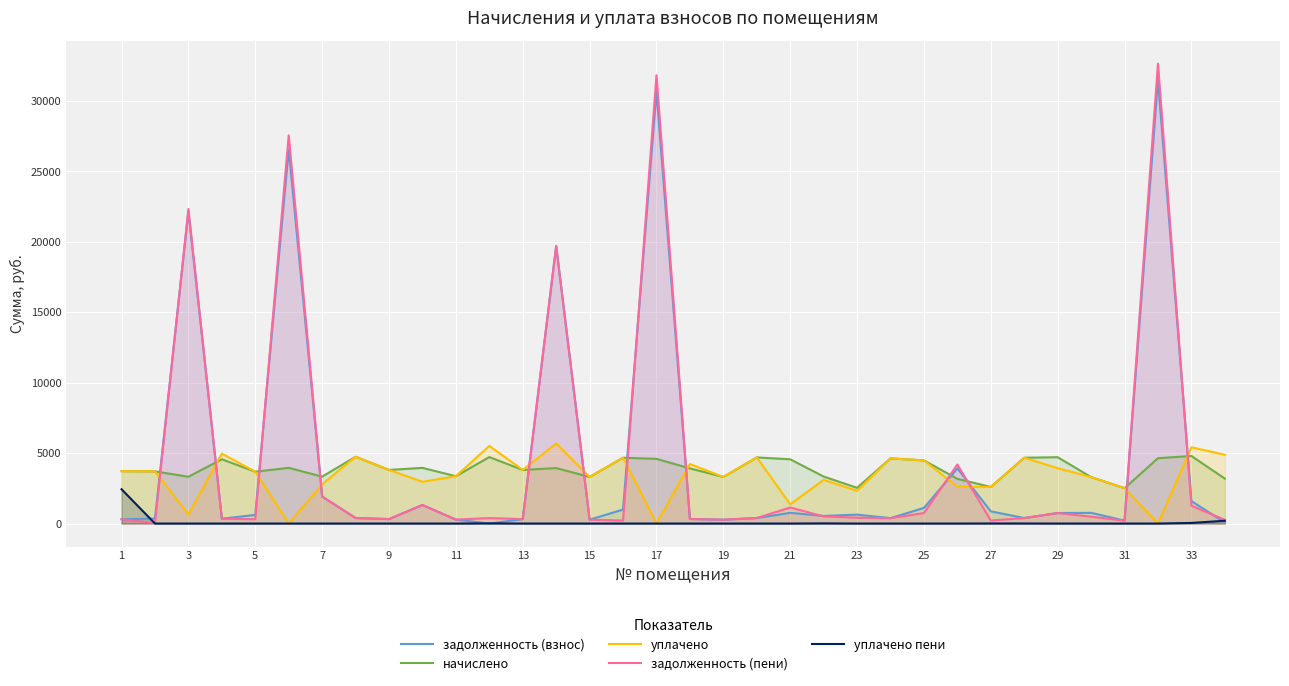

How many intersections are there between начислено and задолженность (пени)?

12